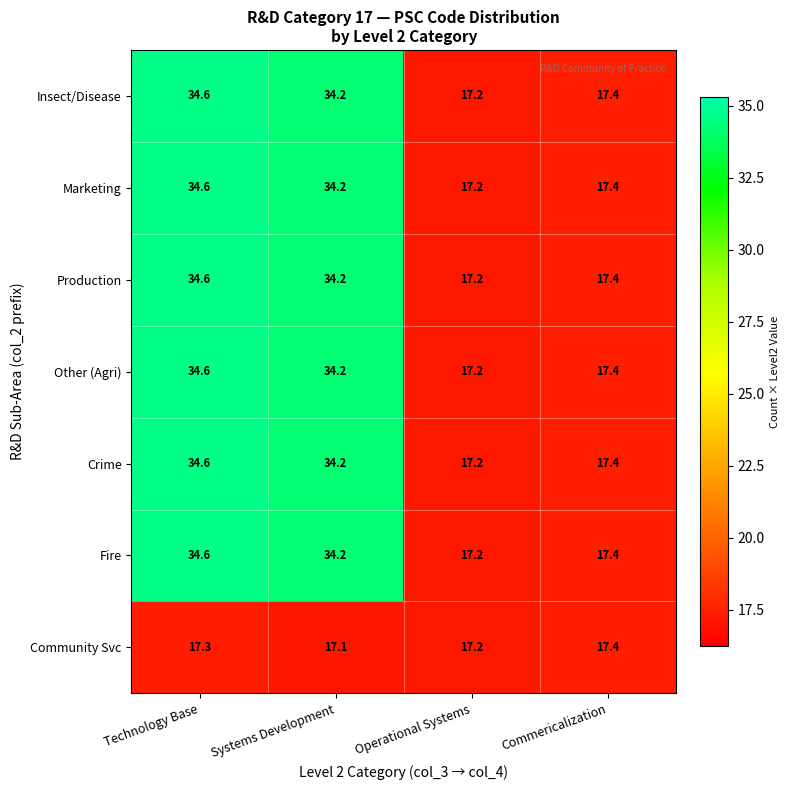

Reading left to right, what are all the values shown in this chart?

Insect/Disease: Technology Base=34.6	Systems Development=34.2	Operational Systems=17.2	Commericalization=17.4
Marketing: Technology Base=34.6	Systems Development=34.2	Operational Systems=17.2	Commericalization=17.4
Production: Technology Base=34.6	Systems Development=34.2	Operational Systems=17.2	Commericalization=17.4
Other (Agri): Technology Base=34.6	Systems Development=34.2	Operational Systems=17.2	Commericalization=17.4
Crime: Technology Base=34.6	Systems Development=34.2	Operational Systems=17.2	Commericalization=17.4
Fire: Technology Base=34.6	Systems Development=34.2	Operational Systems=17.2	Commericalization=17.4
Community Svc: Technology Base=17.3	Systems Development=17.1	Operational Systems=17.2	Commericalization=17.4